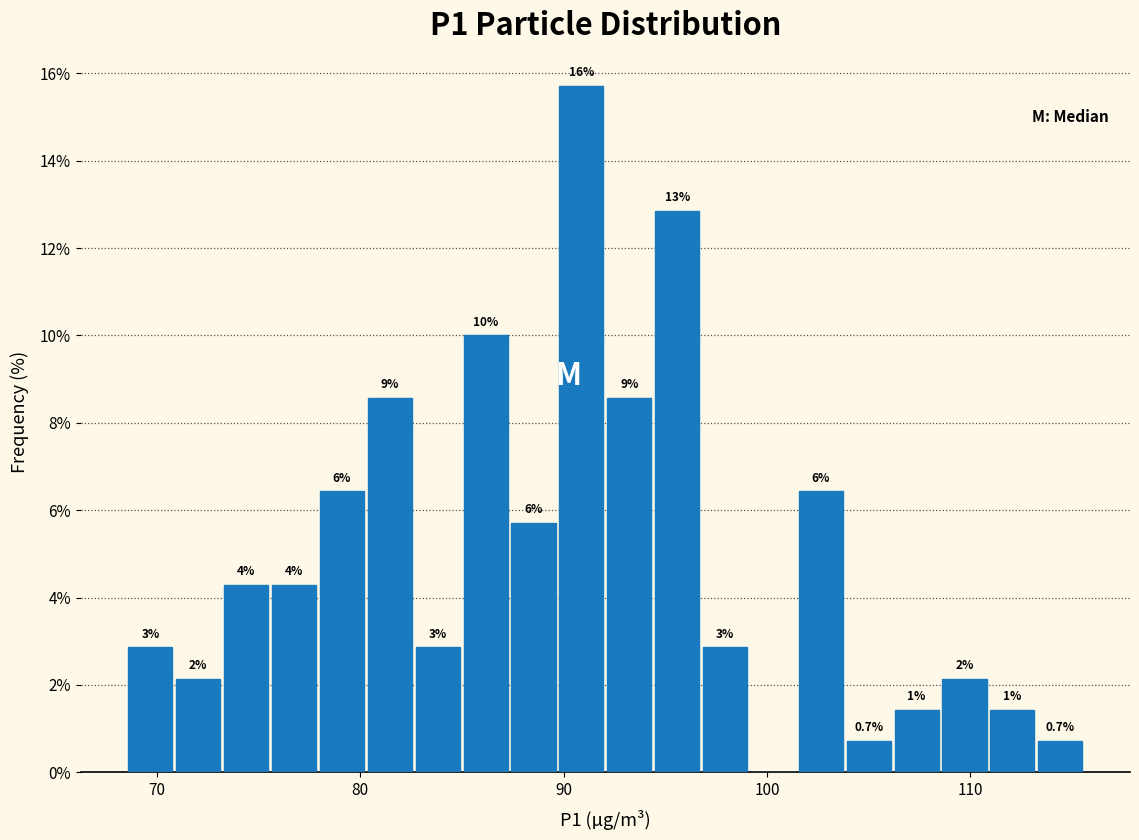

Read against the x-axis, roughly where is the centre of the tallest bar?

91